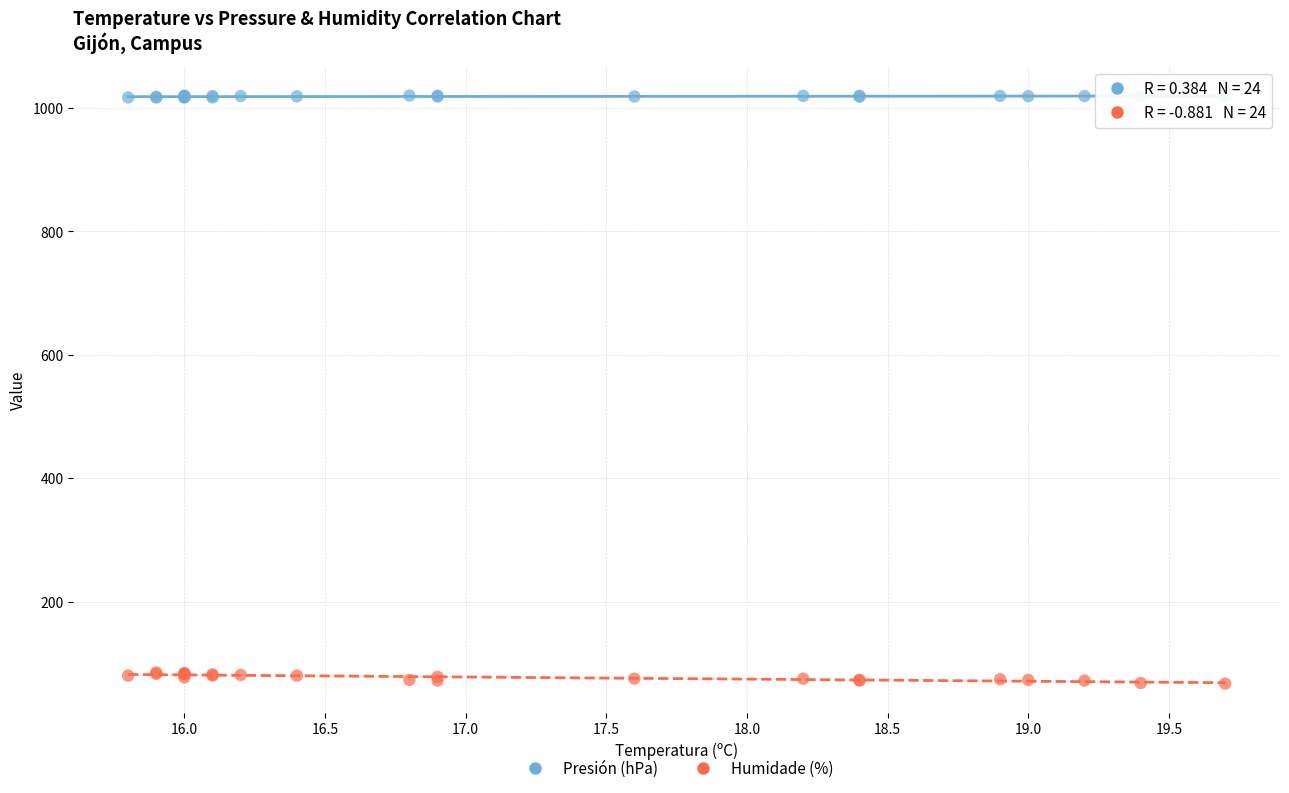

What is the X range (max minus min) for the scatter plot?

3.9